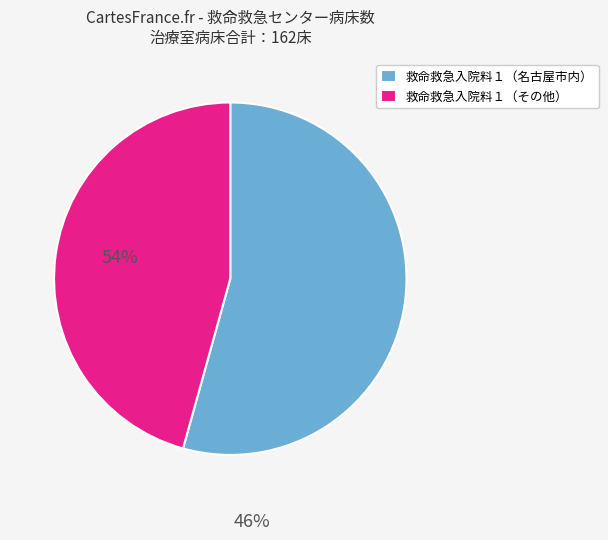

True or false: 救命救急入院料１（その他） accounts for 34% of the total.

False